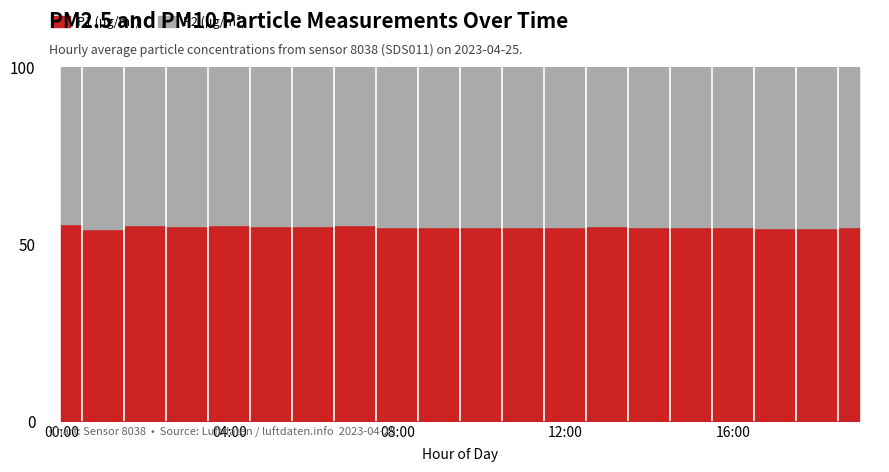

The value of P2 at 10:00 is 0.7. True or false?

True